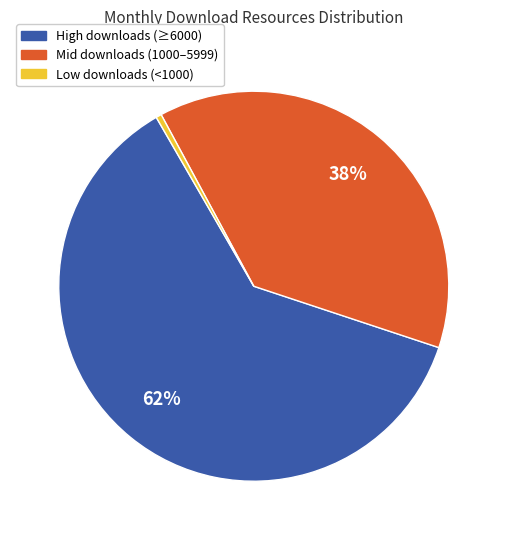

To the nearest percent, what is the average slice percentage?

33%